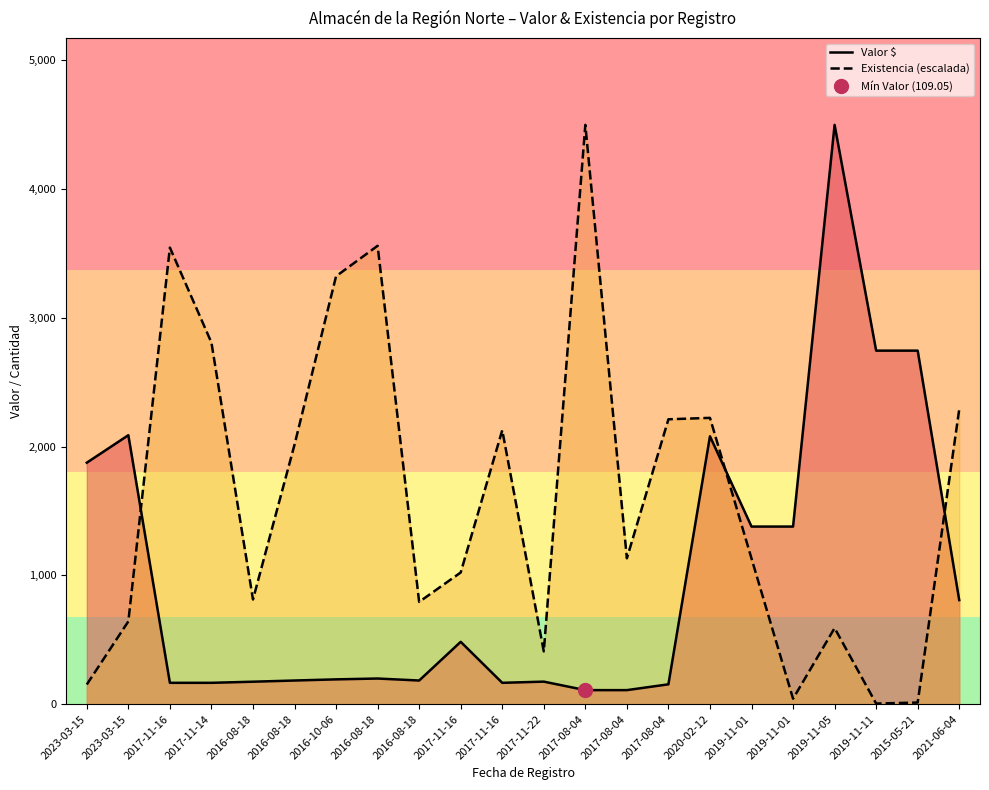

Which series ends up on top after the final intersection of Existencia (escalada) and Valor $?

Existencia (escalada)